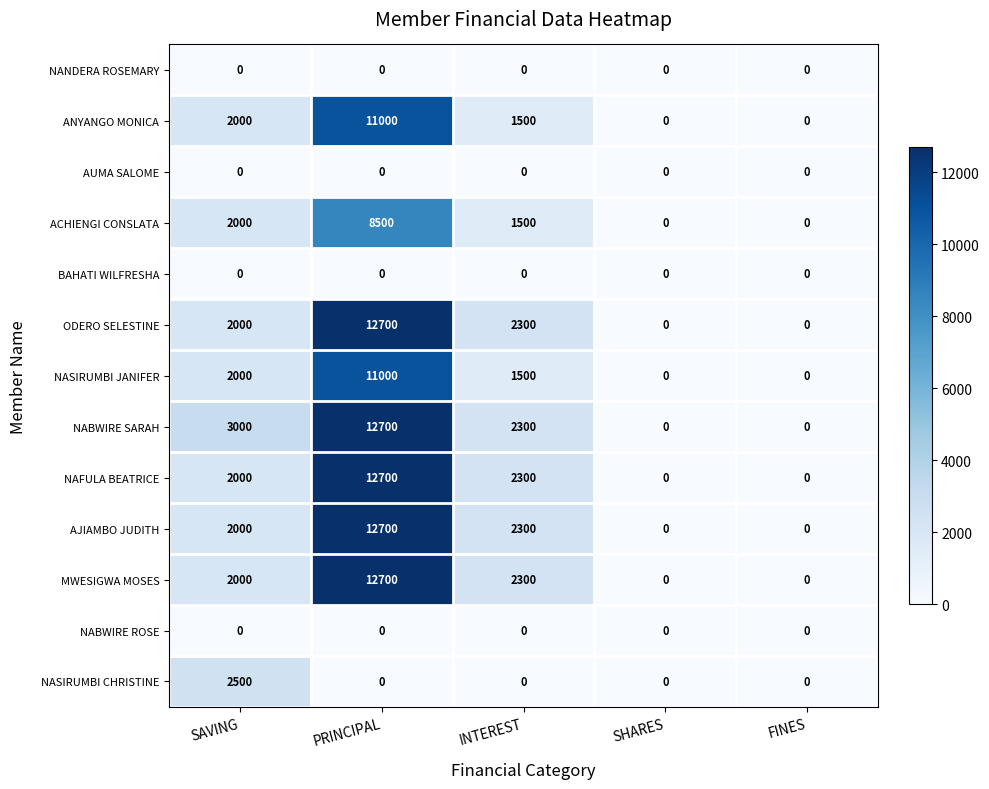

Between SAVING and FINES, which series saw the biggest shift?

NABWIRE SARAH